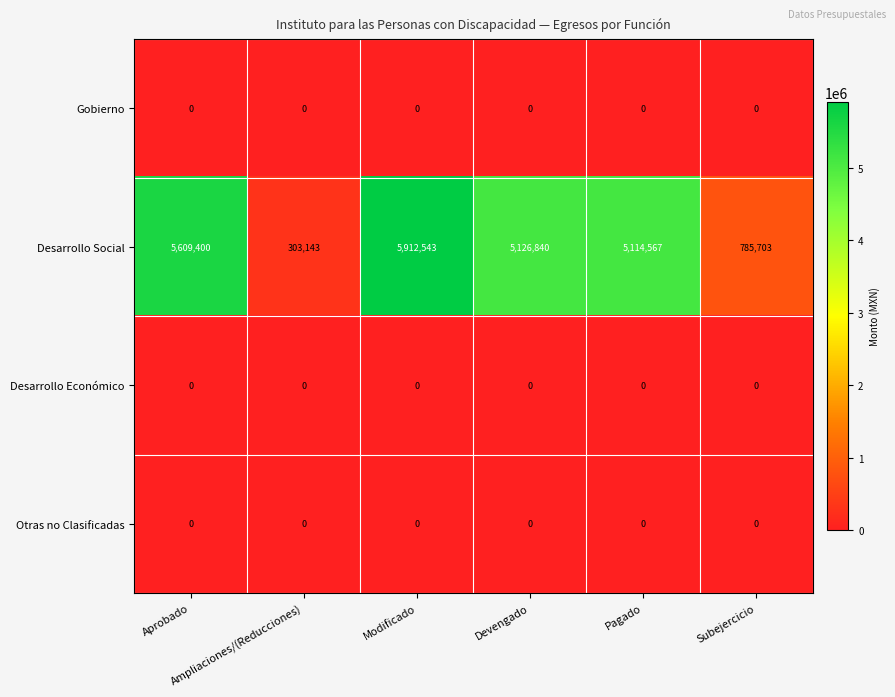

At how many categories does at least one series exceed 1450445?

4